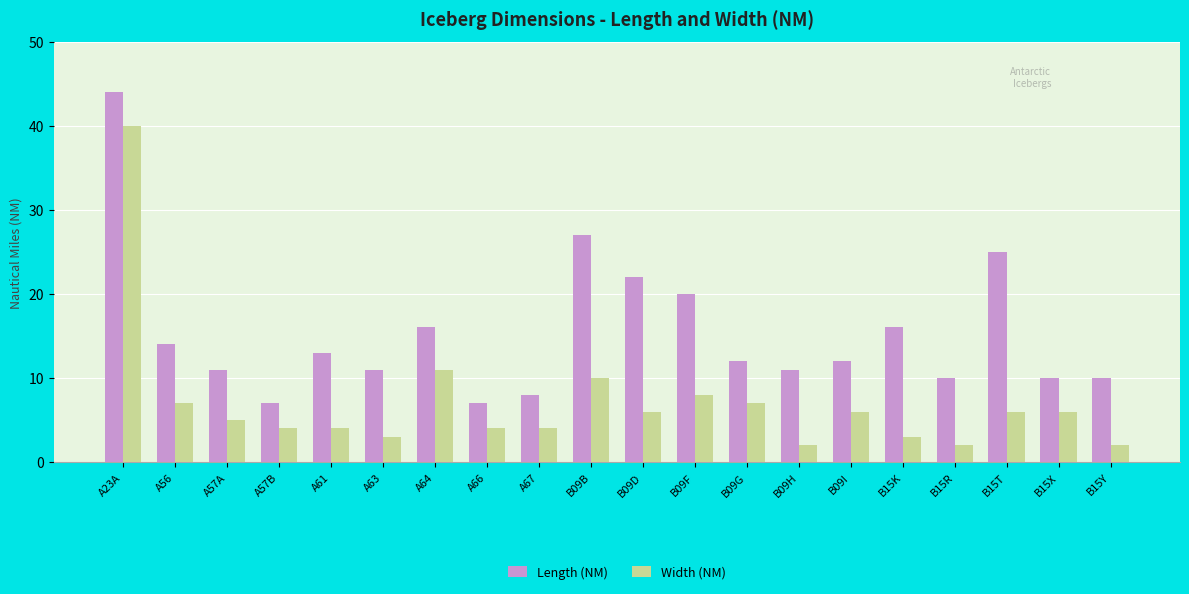

How many bars are there in total?

40